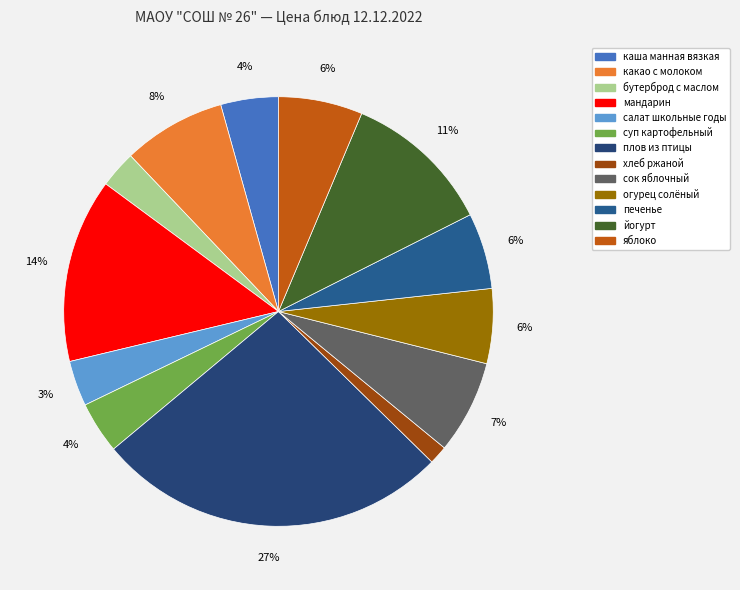

True or false: какао с молоком accounts for 8% of the total.

True